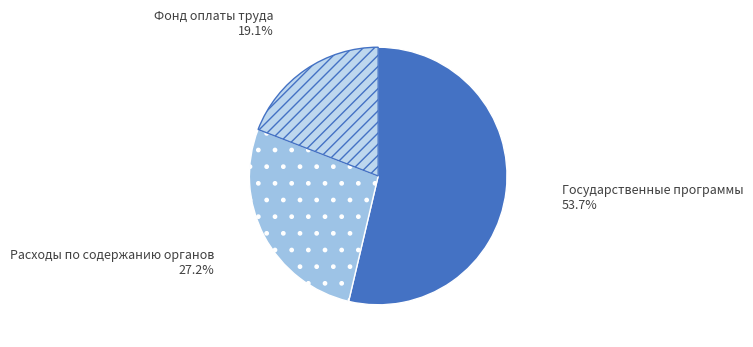

Is there a majority slice in this chart?

Yes